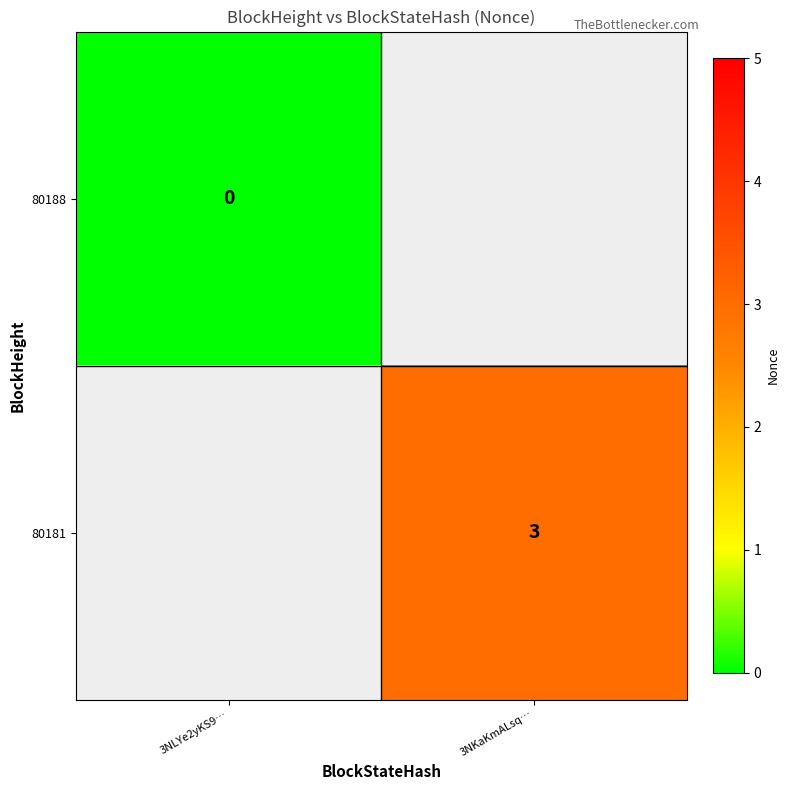

Is it true that 80181 equals 5 at 3NKaKmALsq…?

False